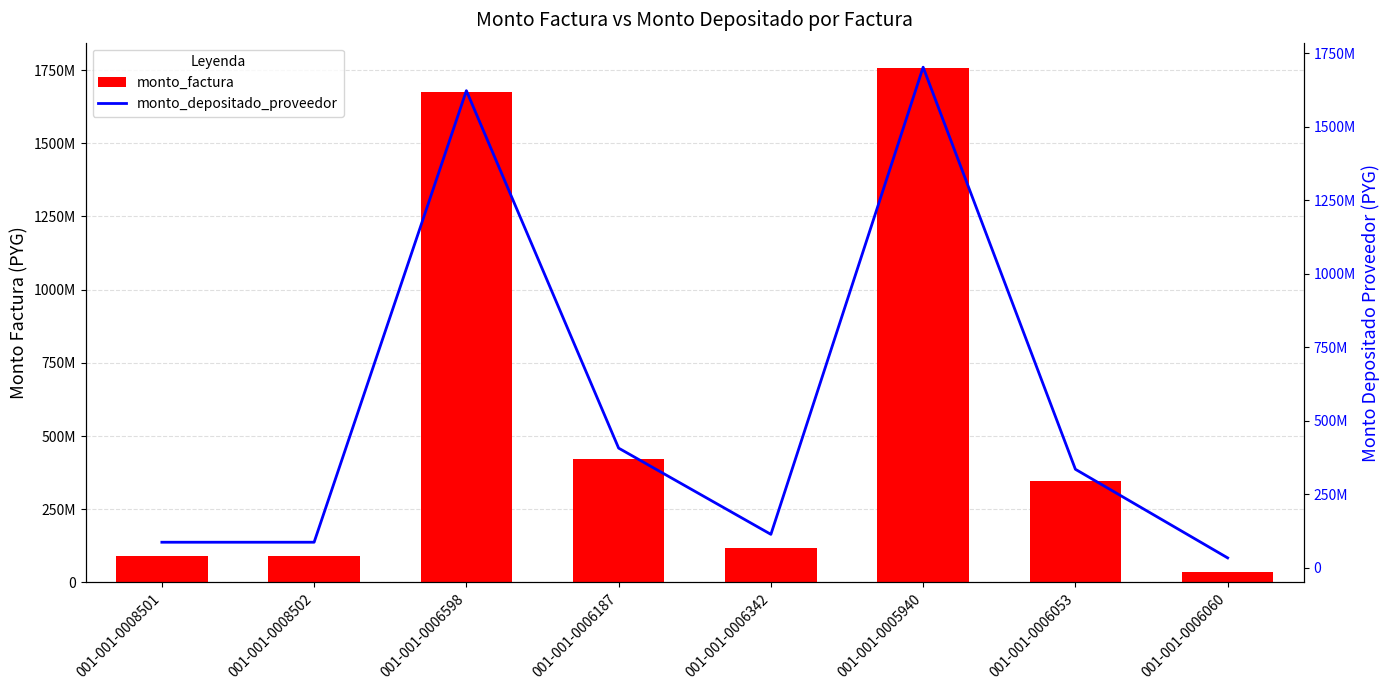

What is the total value across all series at 001-001-0006053?

681421968